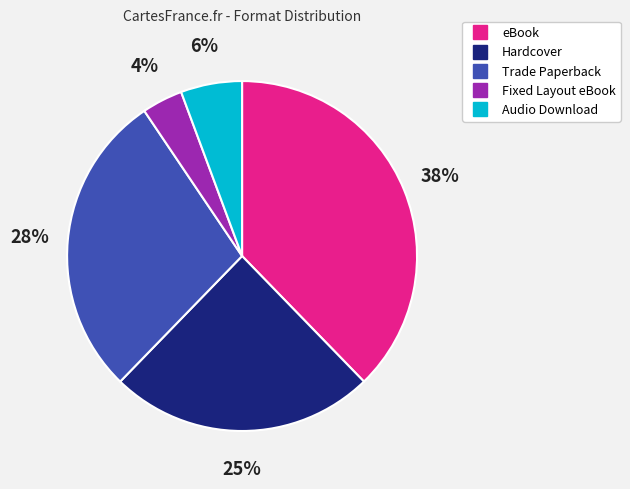

Does any single category account for the majority?

No